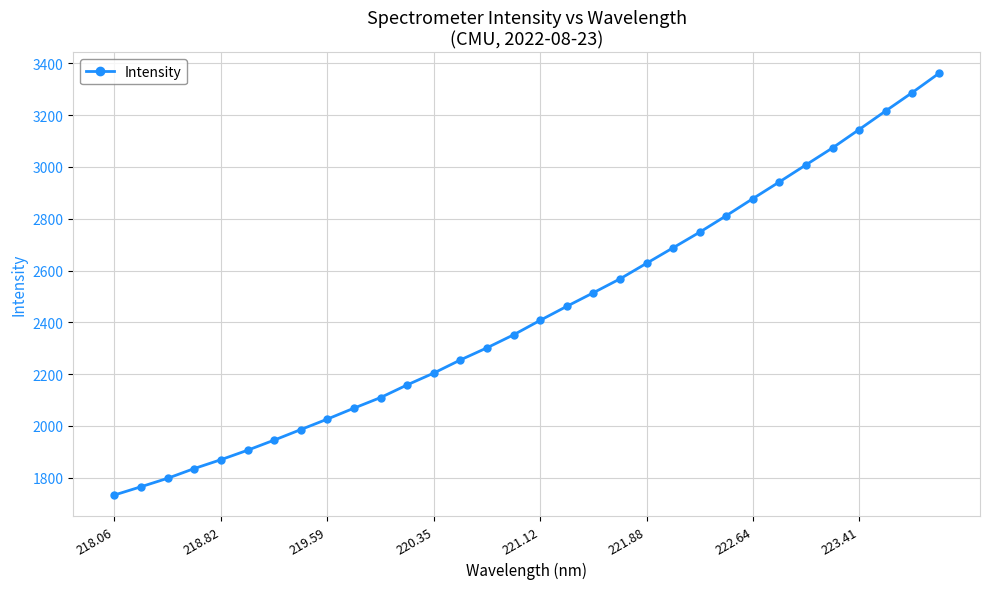

What is the difference between the maximum and minimum values?

1627.7